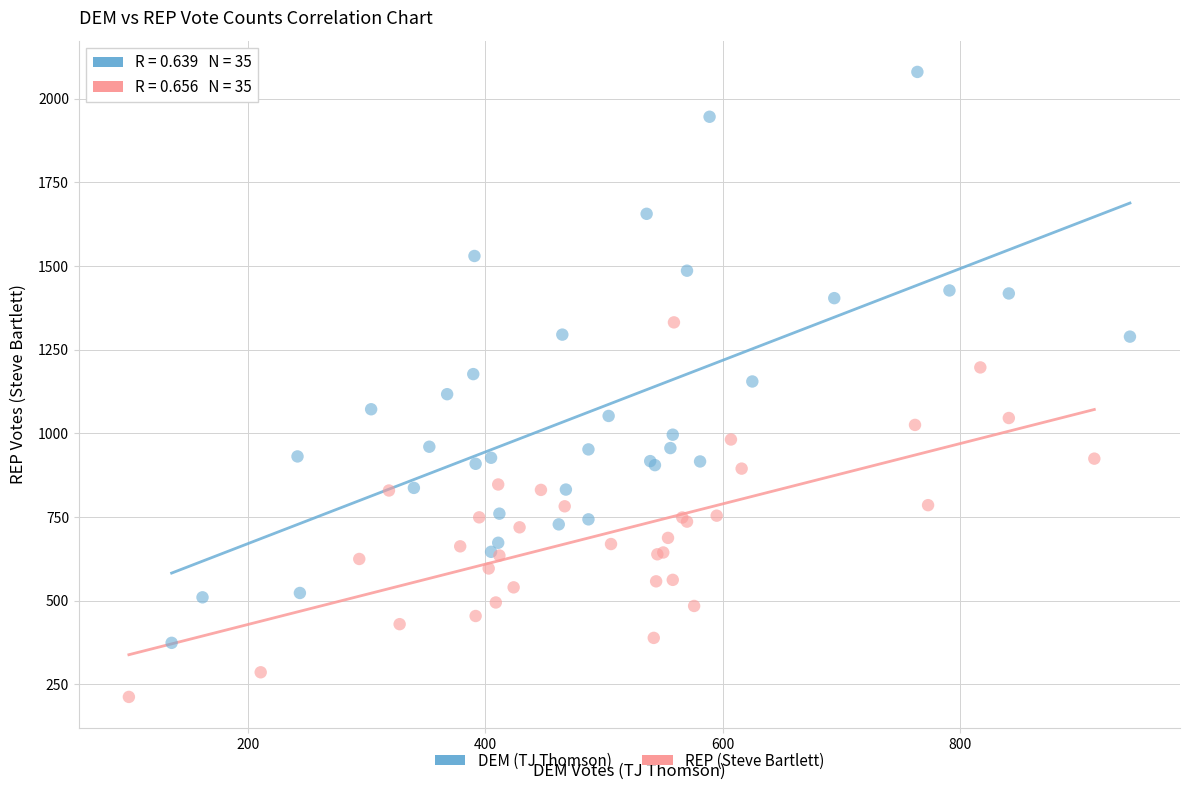

Which series has the largest Y range (max minus min)?

DEM (TJ Thomson)